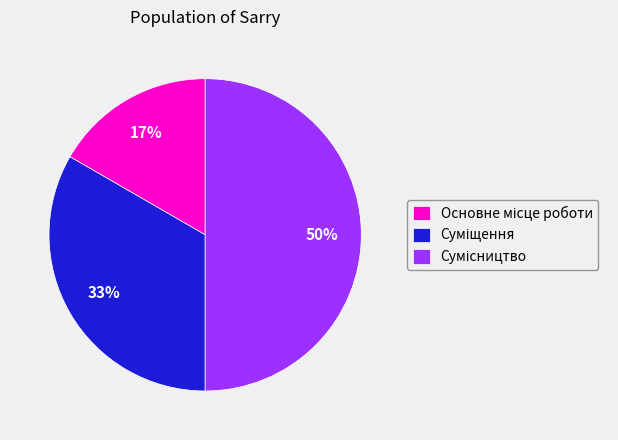

To the nearest percent, what is the average slice percentage?

33%